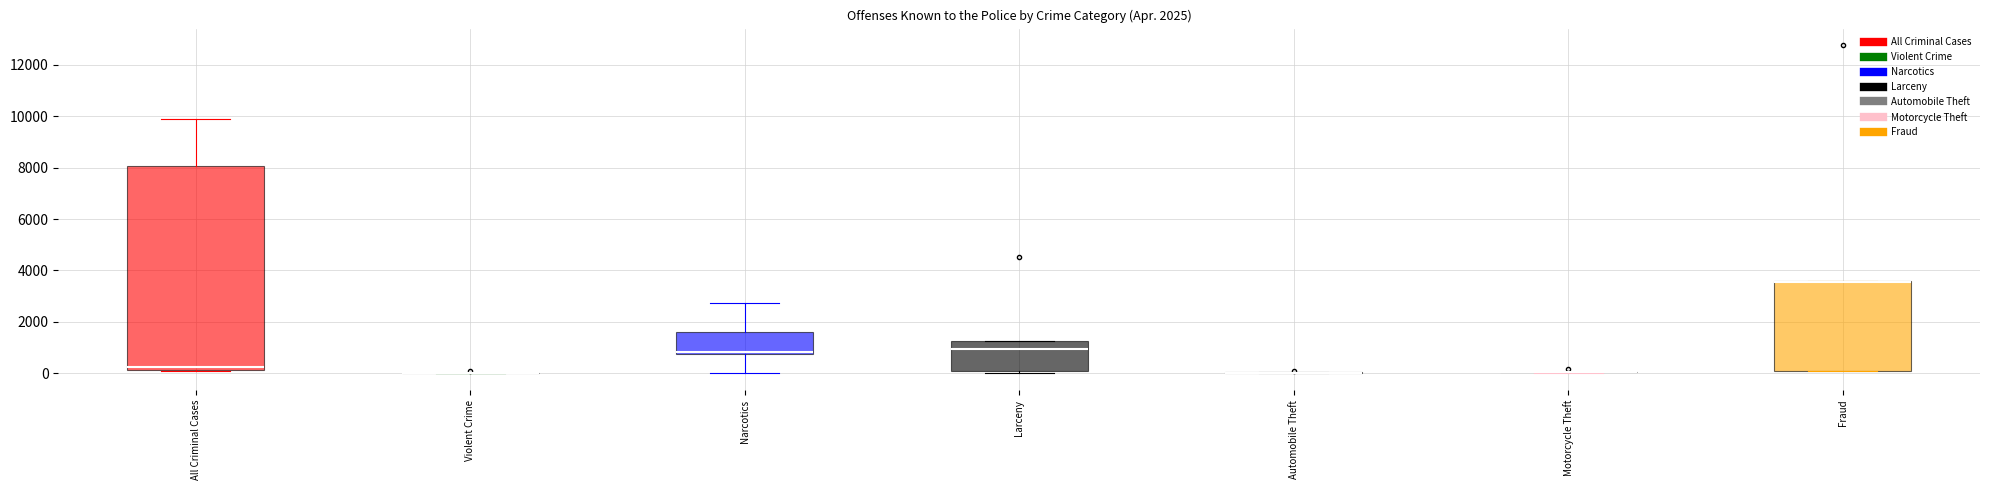

Comparing the boxes themselves (not the whiskers), which one is the tallest?

All Criminal Cases